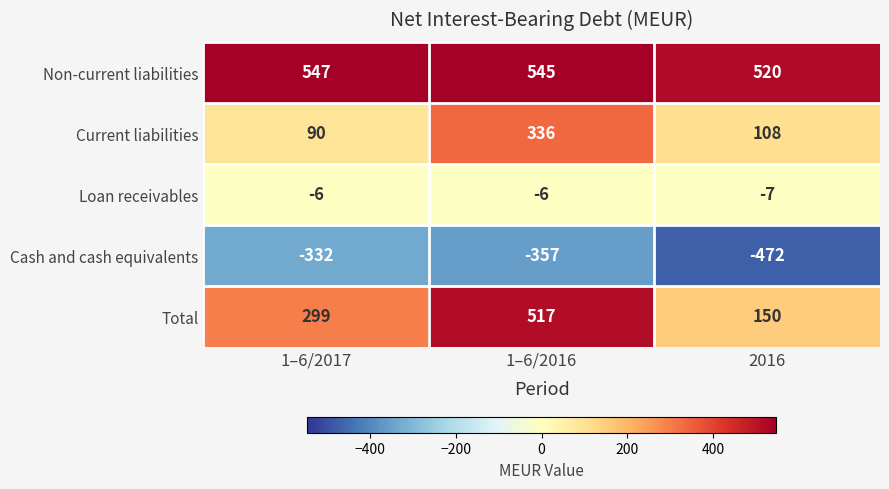

Which category has the lowest value across all series?

2016